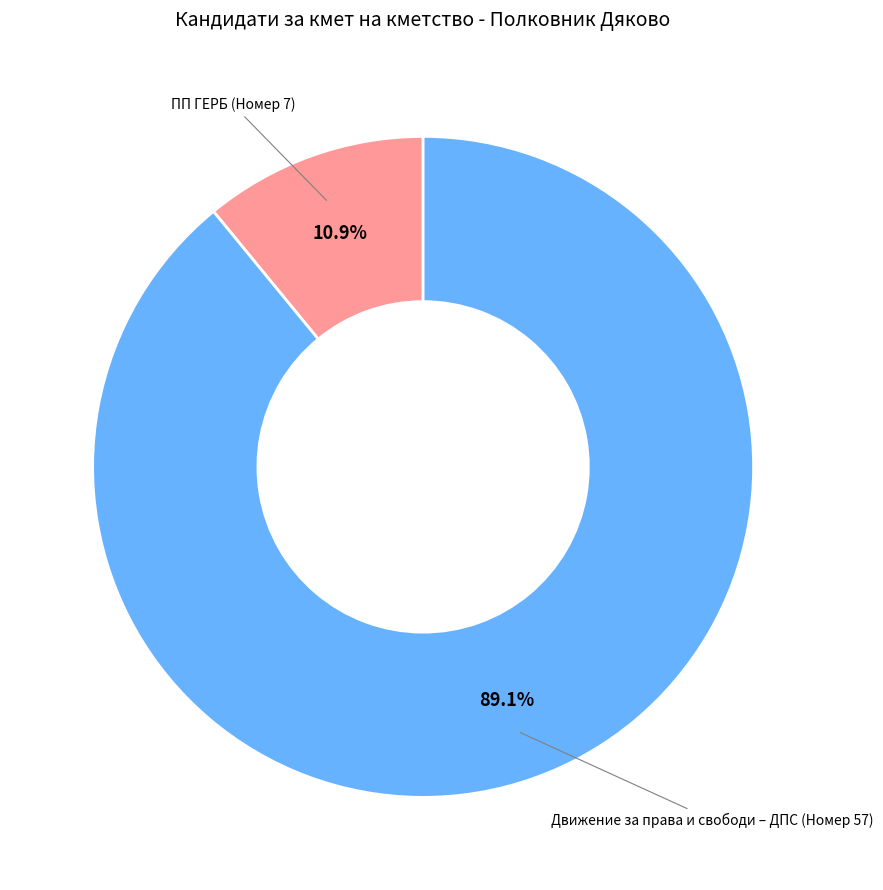

Is there any slice that represents more than half of the pie?

Yes